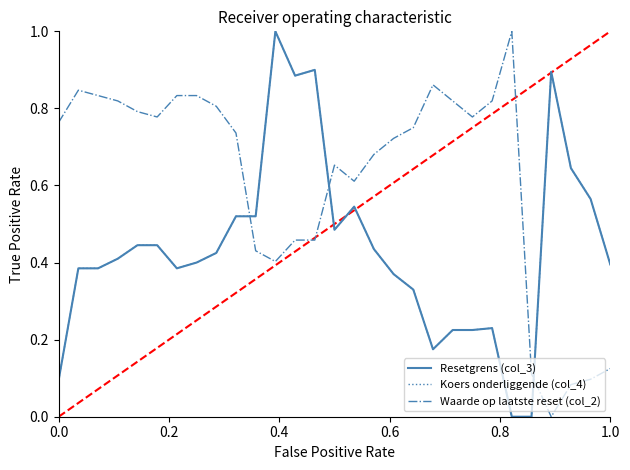

Which series has the largest total across all categories?

Waarde op laatste reset (col_2)